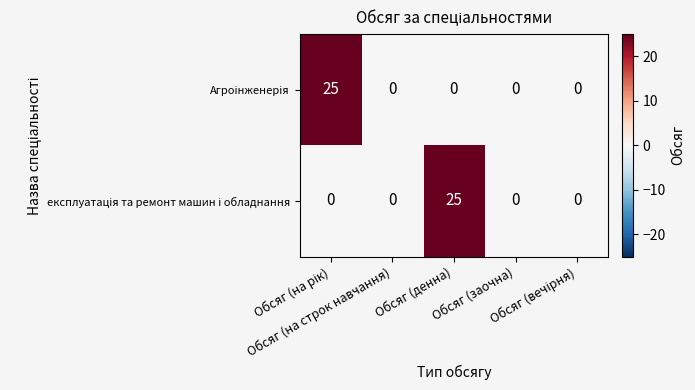

Which category has the lowest value across all series?

Обсяг (на строк навчання)